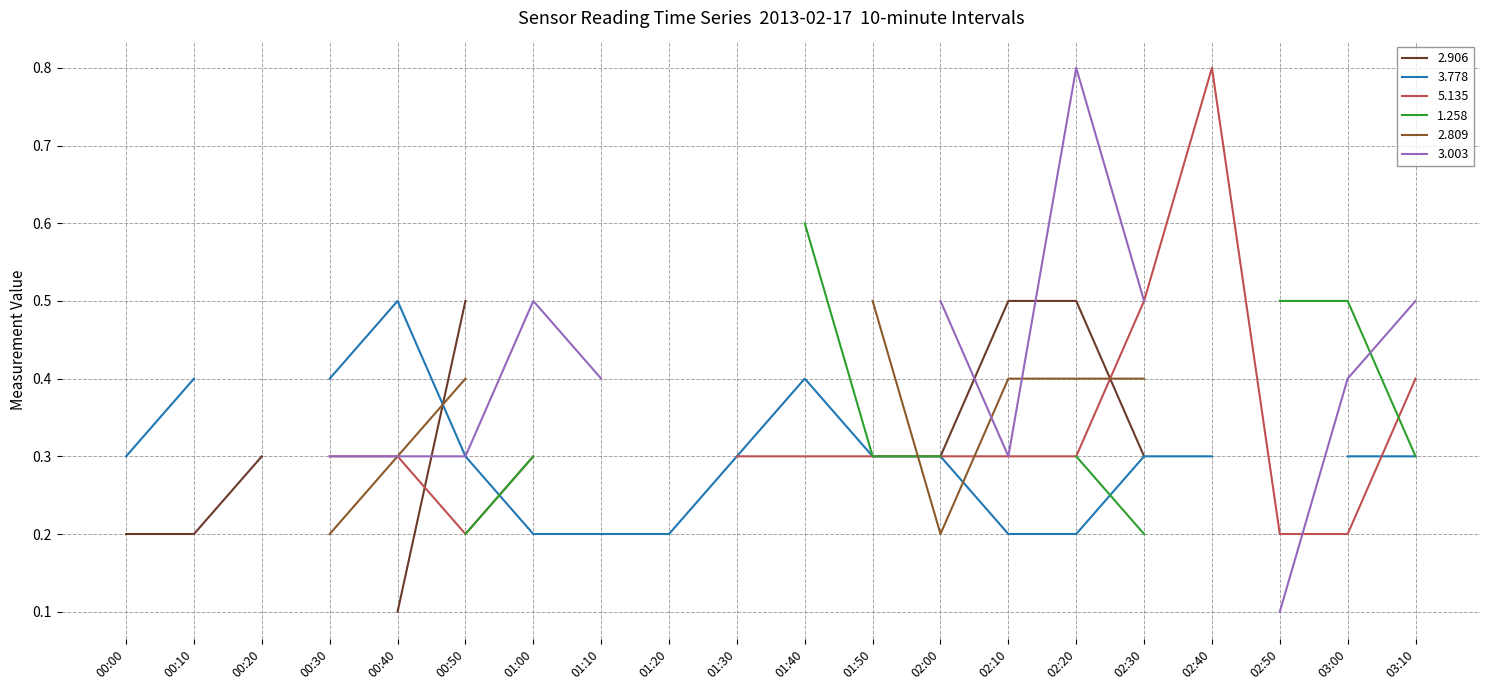

Rank the series by their maximum value, from highest to lowest.

5.135, 3.003, 1.258, 2.906, 3.778, 2.809